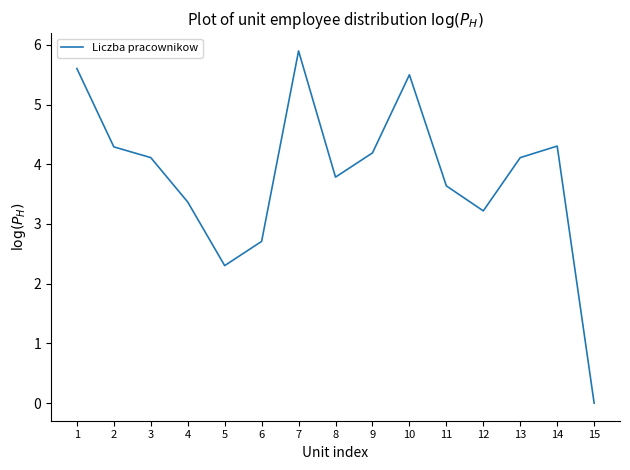

Which has a higher value, 5 or 6?

6